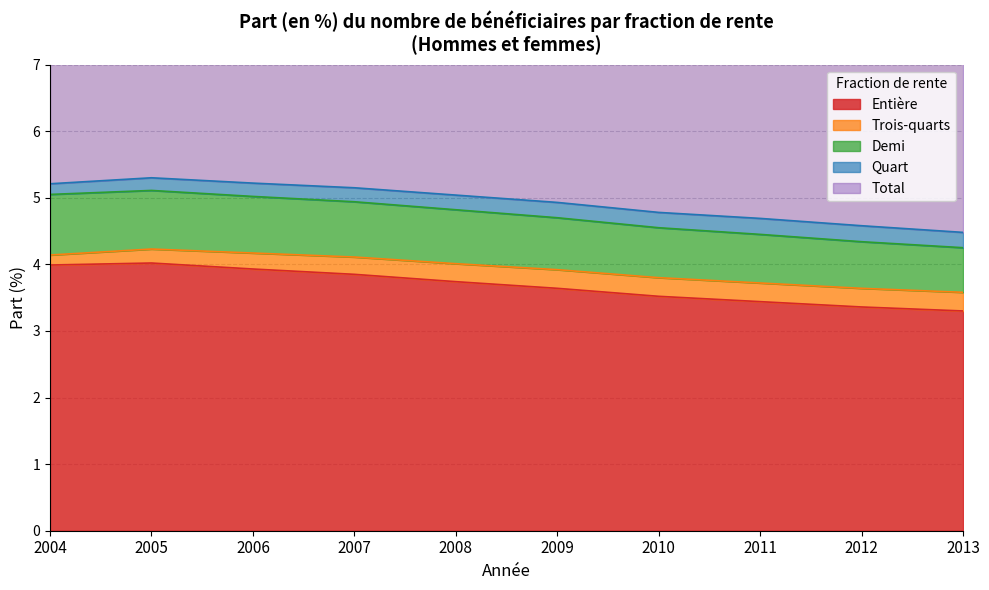

The value of Demi at 2005 is 3.1. True or false?

False